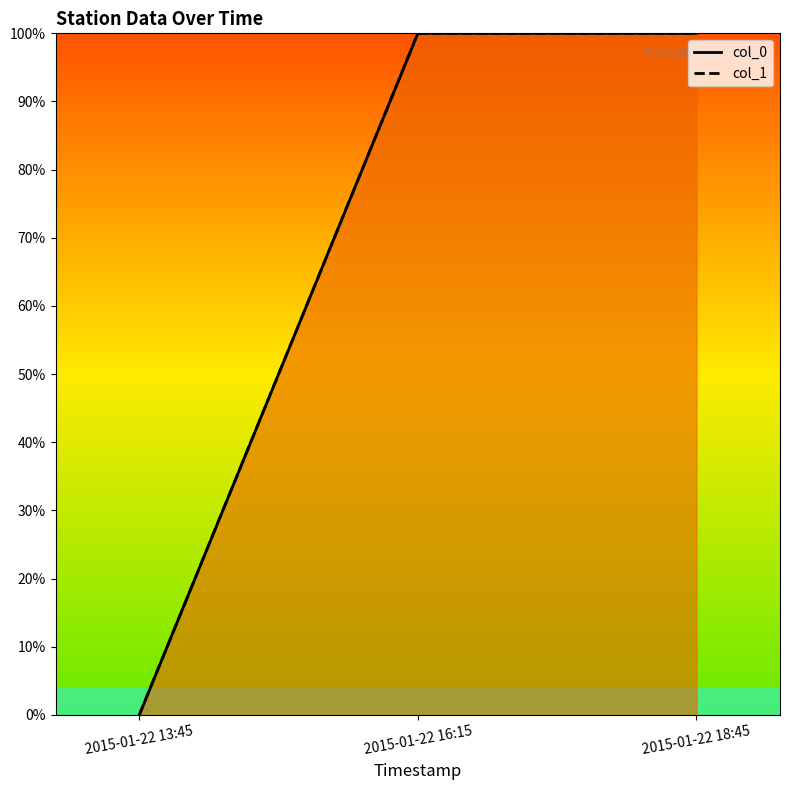

What are all the series names shown in the legend?

col_0 line, col_1 line